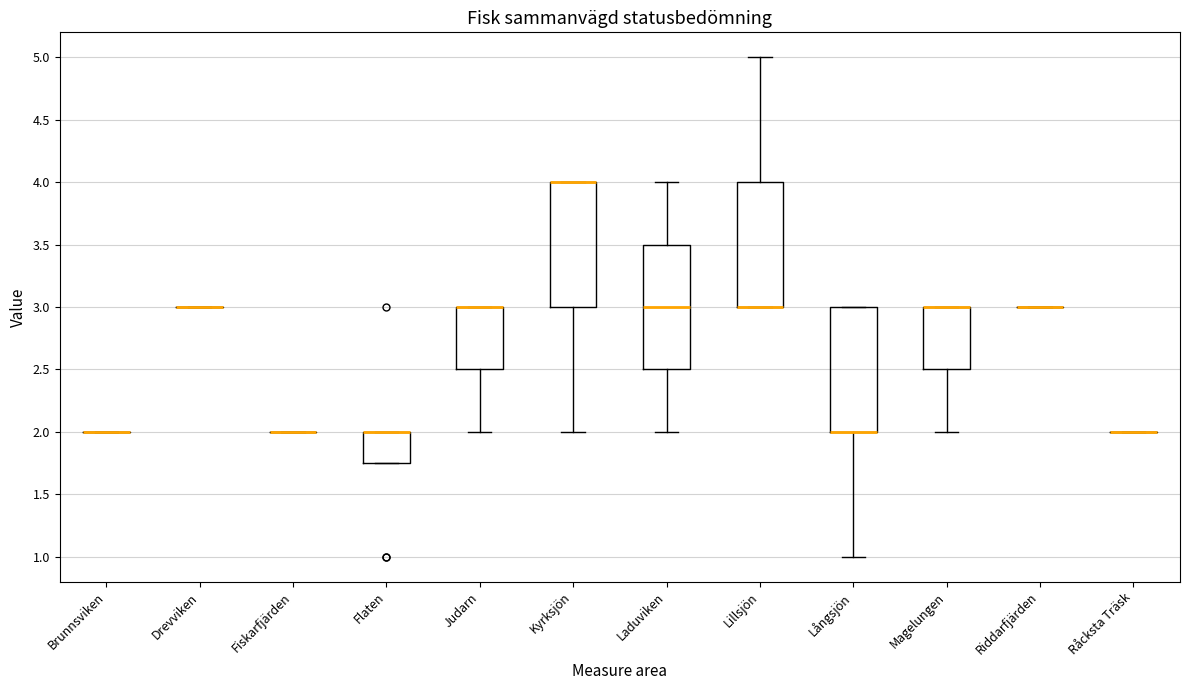

Reading left to right, transcribe this box plot: for each box, give where its median line is, the range the box spans, and where its two whiskers end, as read against the y-axis. The values are not printed on the chart, so give them approximately, as read against the axis.

Brunnsviken: box collapsed to a line at 2.00, whiskers 2.00 to 2.00
Drevviken: box collapsed to a line at 3.00, whiskers 3.00 to 3.00
Fiskarfjärden: box collapsed to a line at 2.00, whiskers 2.00 to 2.00
Flaten: median 2.00 (drawn on the box's upper edge), box 1.75 to 2.00, whiskers 1.75 to 2.00
Judarn: median 3.00 (drawn on the box's upper edge), box 2.50 to 3.00, whiskers 2.00 to 3.00
Kyrksjön: median 4.00 (drawn on the box's upper edge), box 3.00 to 4.00, whiskers 2.00 to 4.00
Laduviken: median 3.00, box 2.50 to 3.50, whiskers 2.00 to 4.00
Lillsjön: median 3.00 (drawn on the box's lower edge), box 3.00 to 4.00, whiskers 3.00 to 5.00
Långsjön: median 2.00 (drawn on the box's lower edge), box 2.00 to 3.00, whiskers 1.00 to 3.00
Magelungen: median 3.00 (drawn on the box's upper edge), box 2.50 to 3.00, whiskers 2.00 to 3.00
Riddarfjärden: box collapsed to a line at 3.00, whiskers 3.00 to 3.00
Råcksta Träsk: box collapsed to a line at 2.00, whiskers 2.00 to 2.00